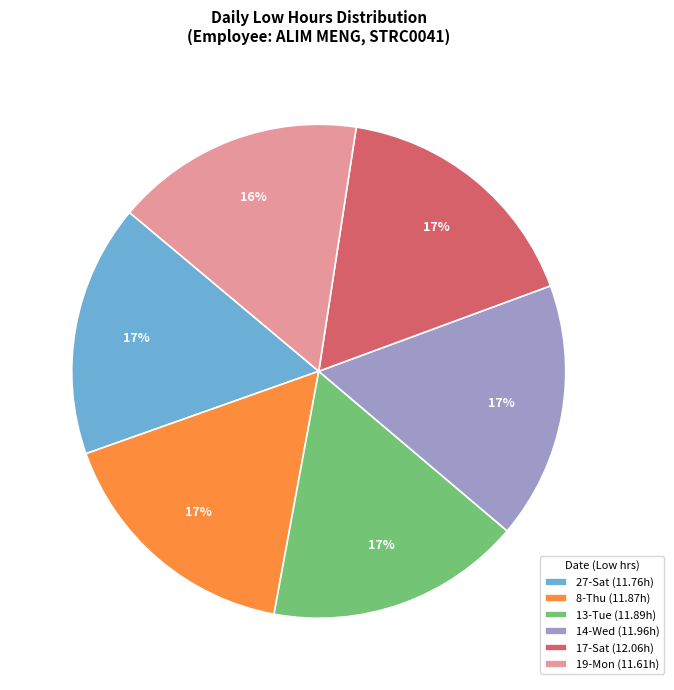

What percentage is the 8-Thu (11.87h) slice, to the nearest percent?

17%